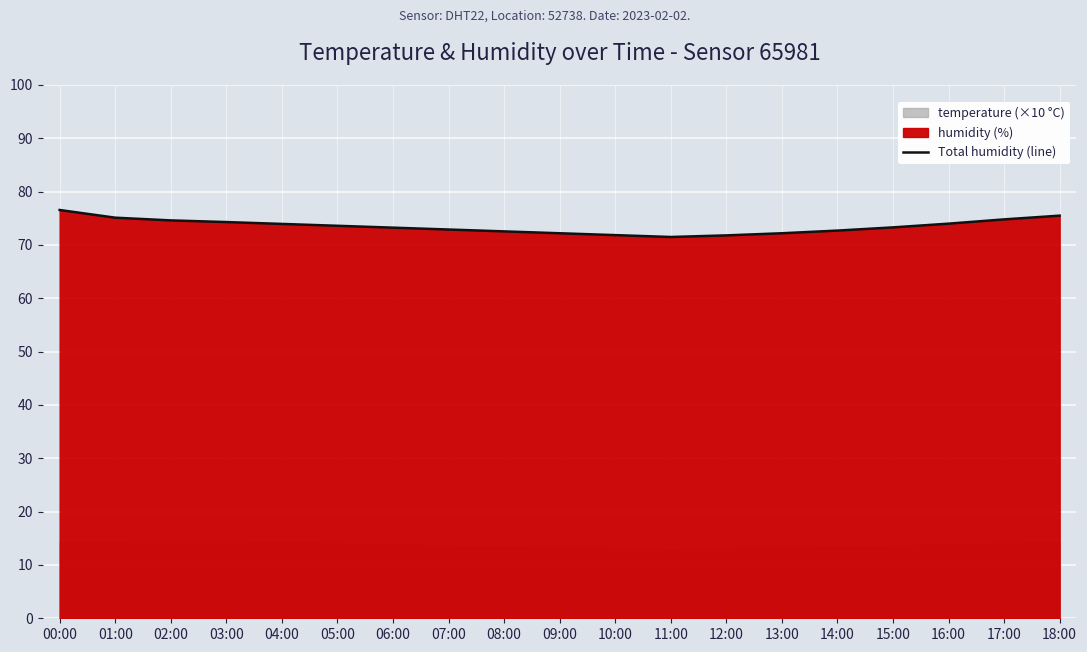

How many lines are shown in the chart?

1